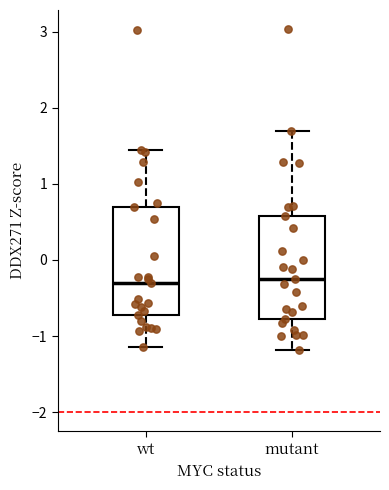

Reading left to right, read every box against the y-axis: the position of its median line, the range the box covers, and the ends of its whiskers. The values are not printed on the chart, so give them approximately, as read against the axis.

wt: median -0.3, box -0.7 to 0.7, whiskers -1.1 to 1.4
mutant: median -0.2, box -0.8 to 0.6, whiskers -1.2 to 1.7